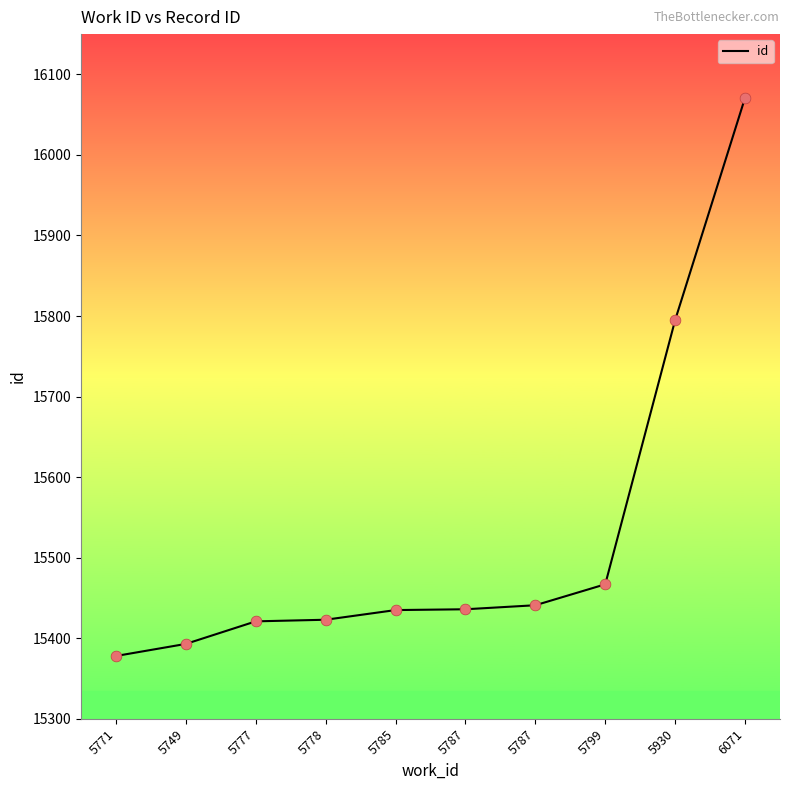

What is the change in value from 5778 to 5787?

+13